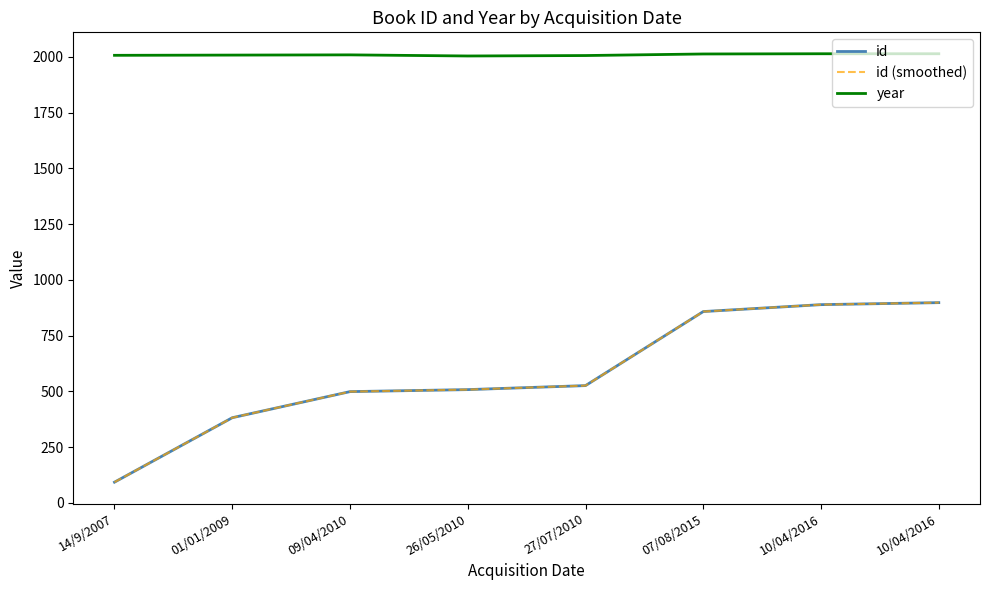

List the series in order of their peak value, highest first.

year, id, id (smoothed)